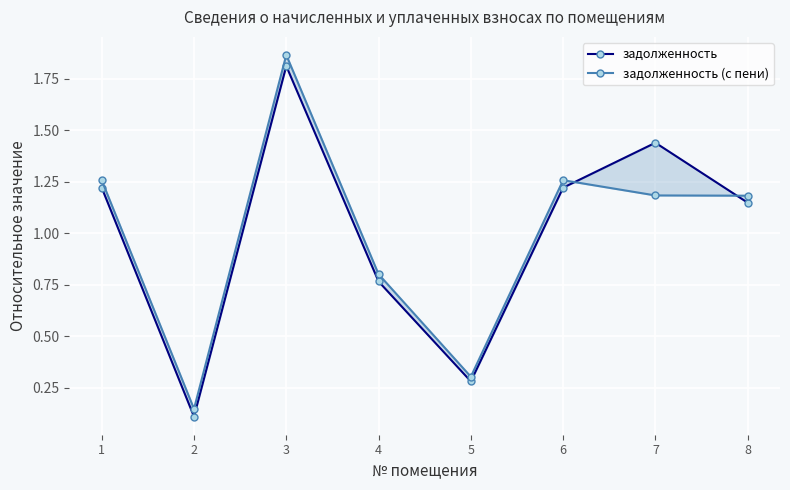

Which category has the lowest value in the задолженность series?

2